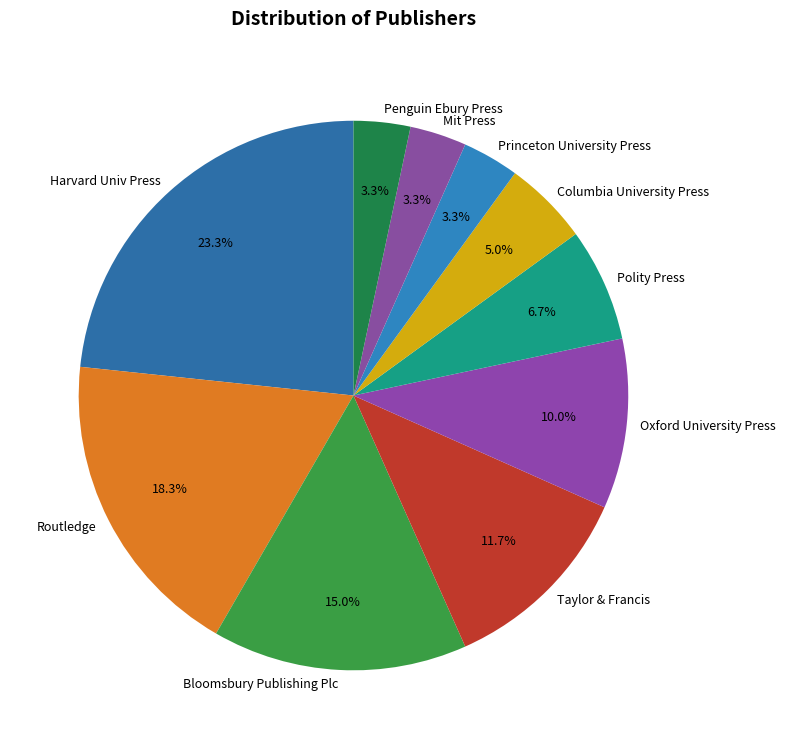

To the nearest percent, what is the combined percentage of Princeton University Press and Taylor & Francis?

15%